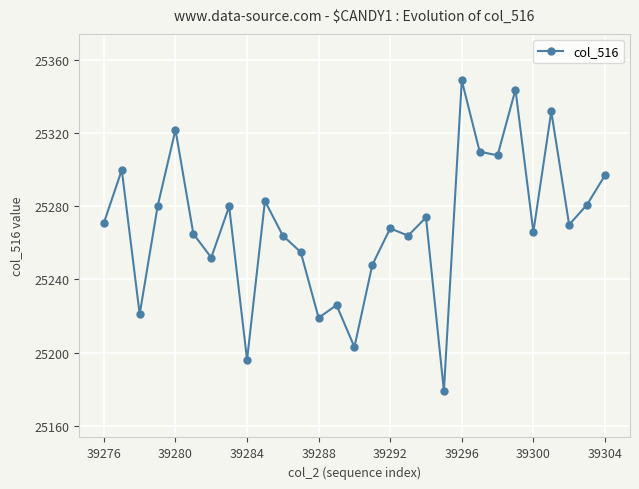

What is the value of the 1st point from the left?

25271